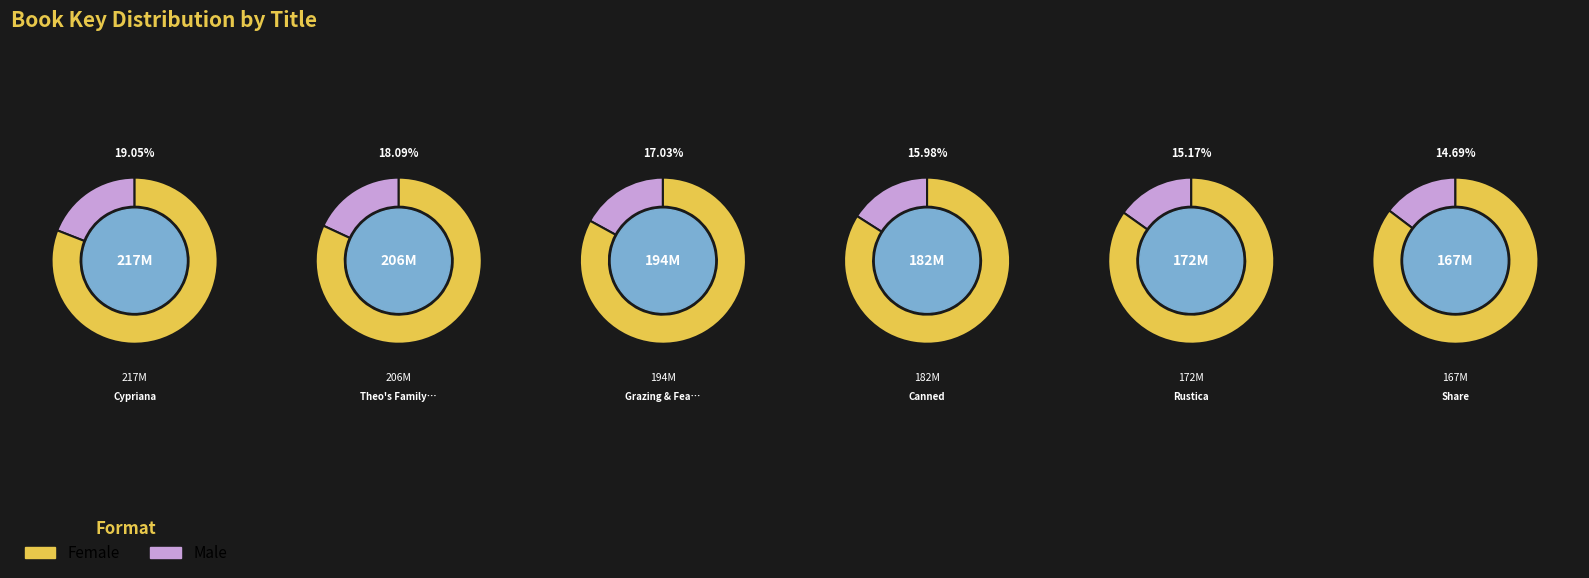

Does any single category account for the majority?

No